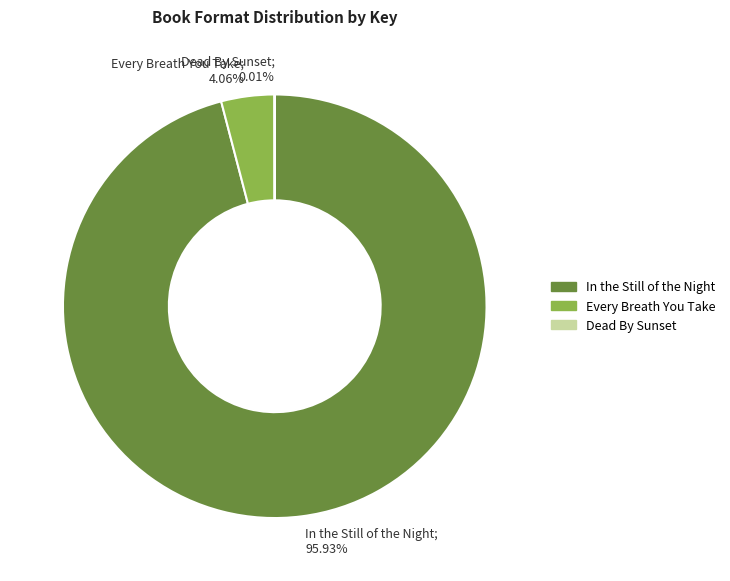

Does In the Still of the Night; 95.93% account for over 50% of the chart?

Yes